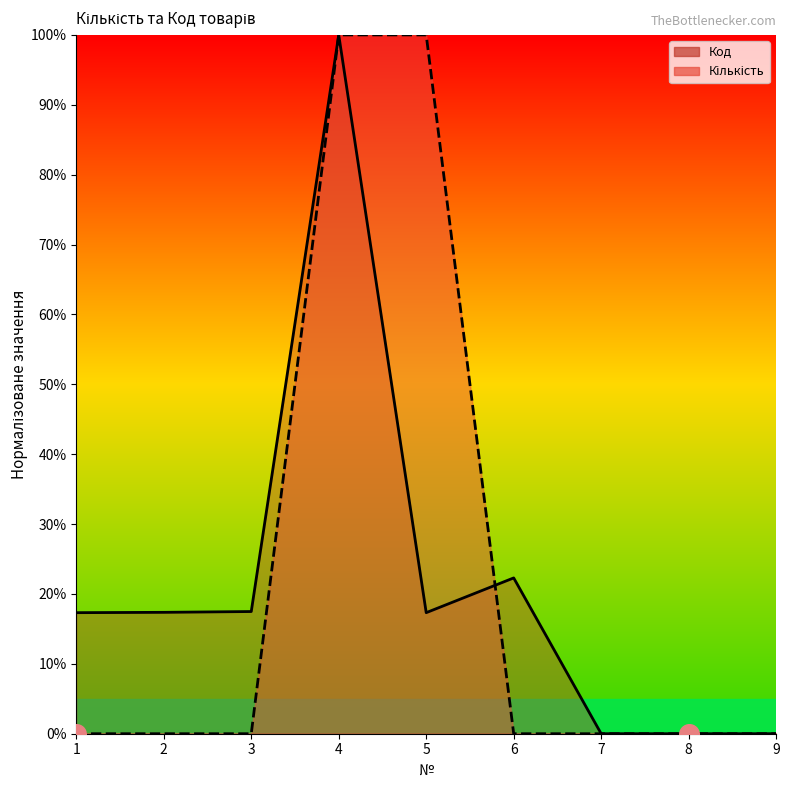

At how many categories does at least one series exceed 16?

6